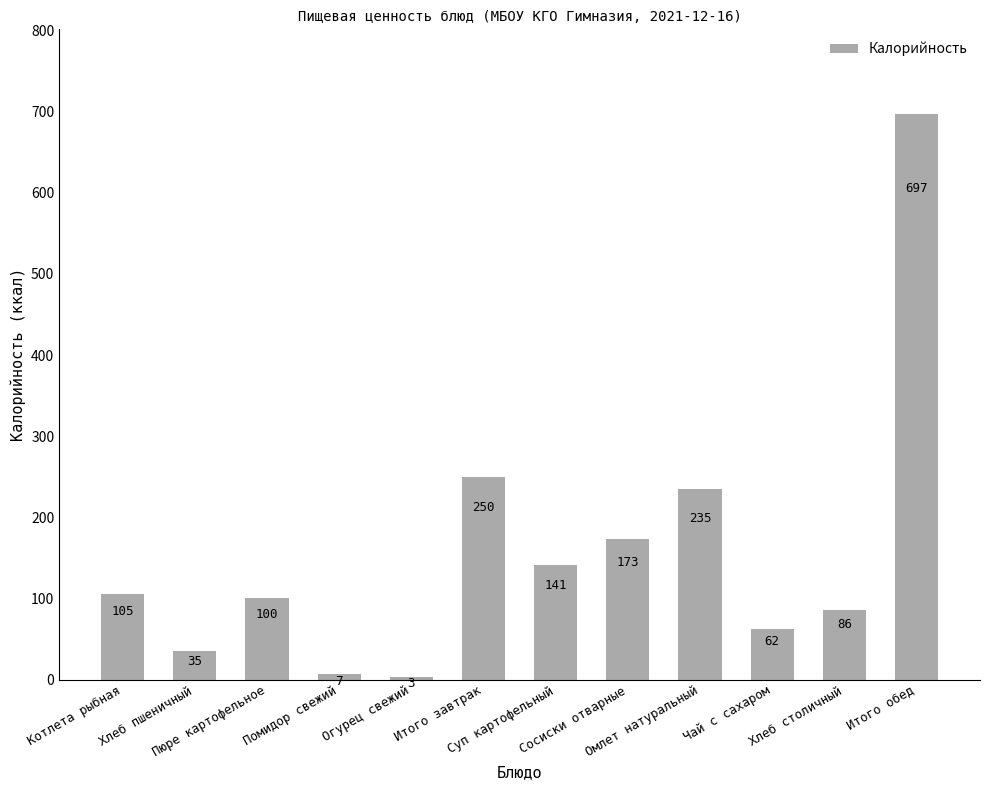

What is the approximate value at Пюре картофельное, to the nearest 100?

100